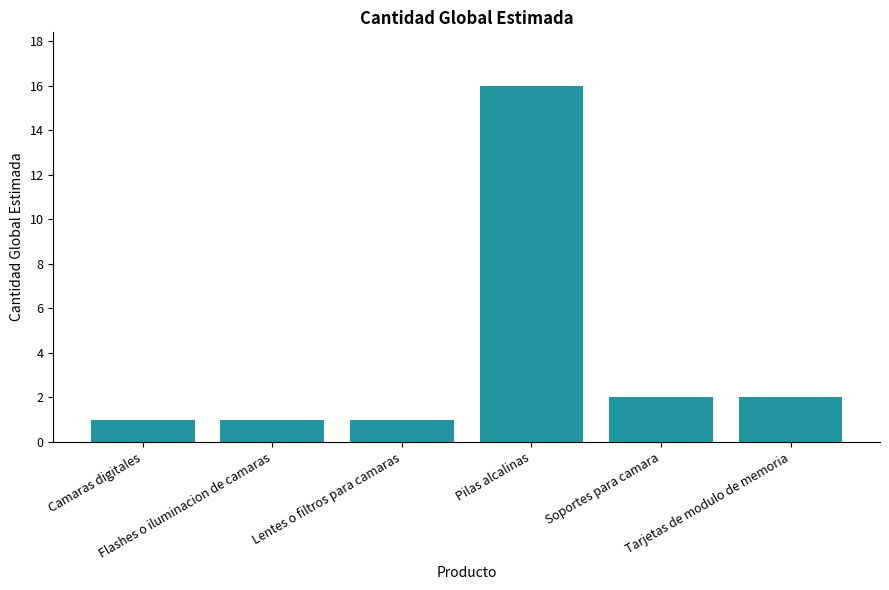

What is the change in value from Pilas alcalinas to Tarjetas de modulo de memoria?

-14